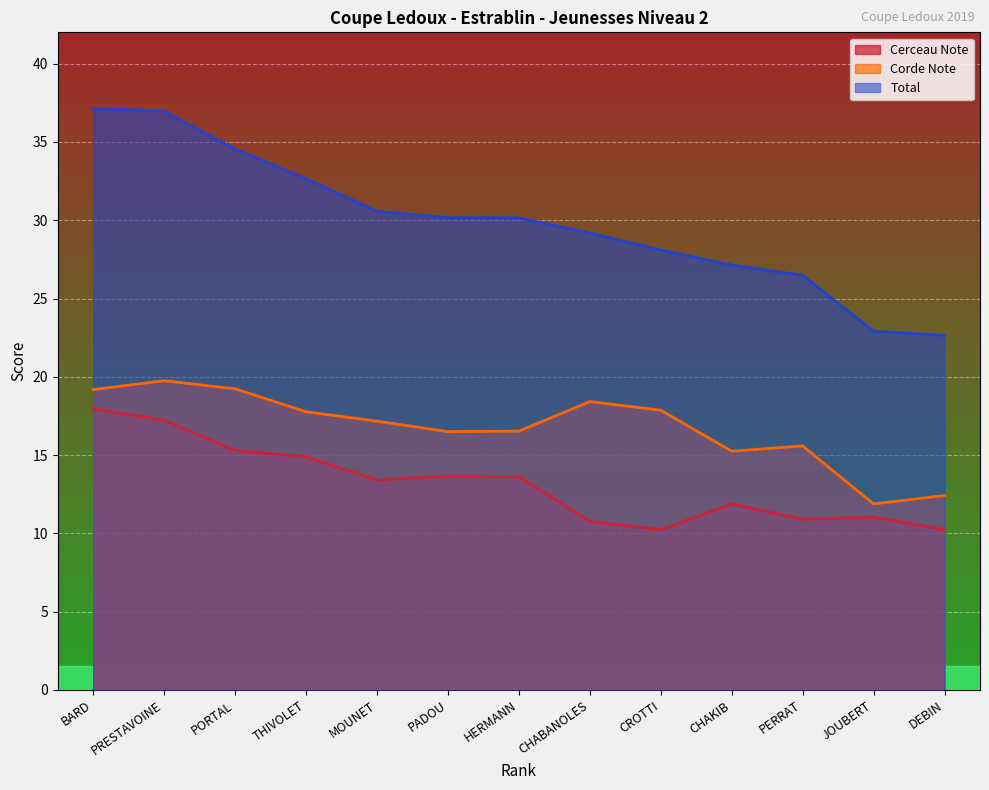

What is the approximate value of Corde Note at BARD?

19.2